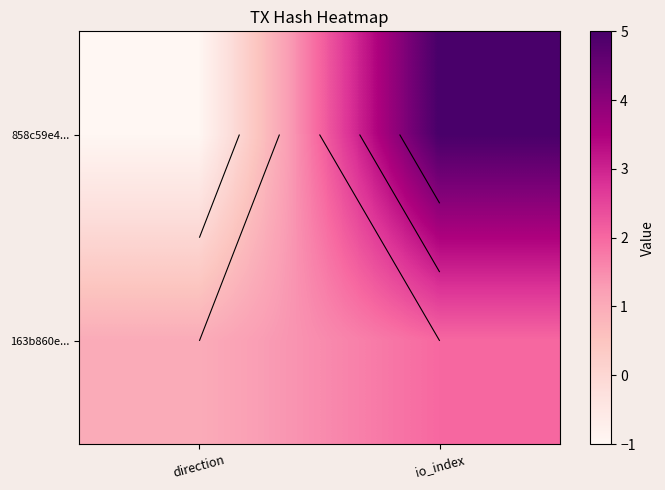

List the series in order of their peak value, lowest first.

163b860e..., 858c59e4...